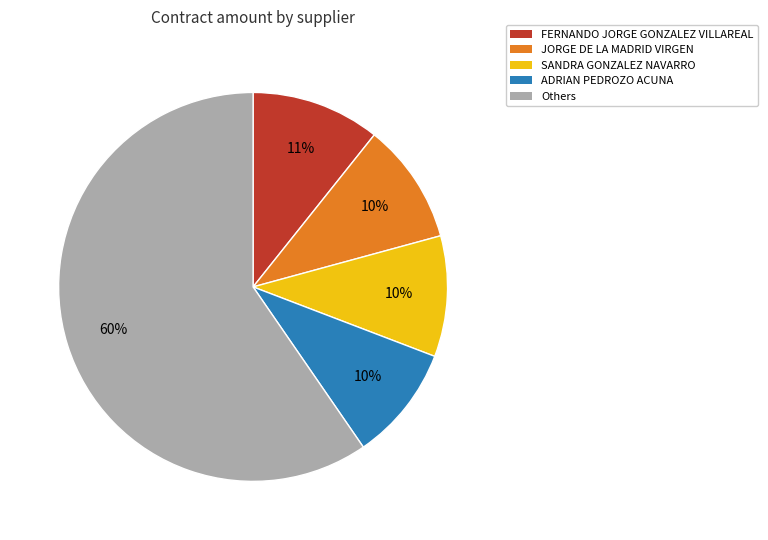

Is there any slice that represents more than half of the pie?

Yes